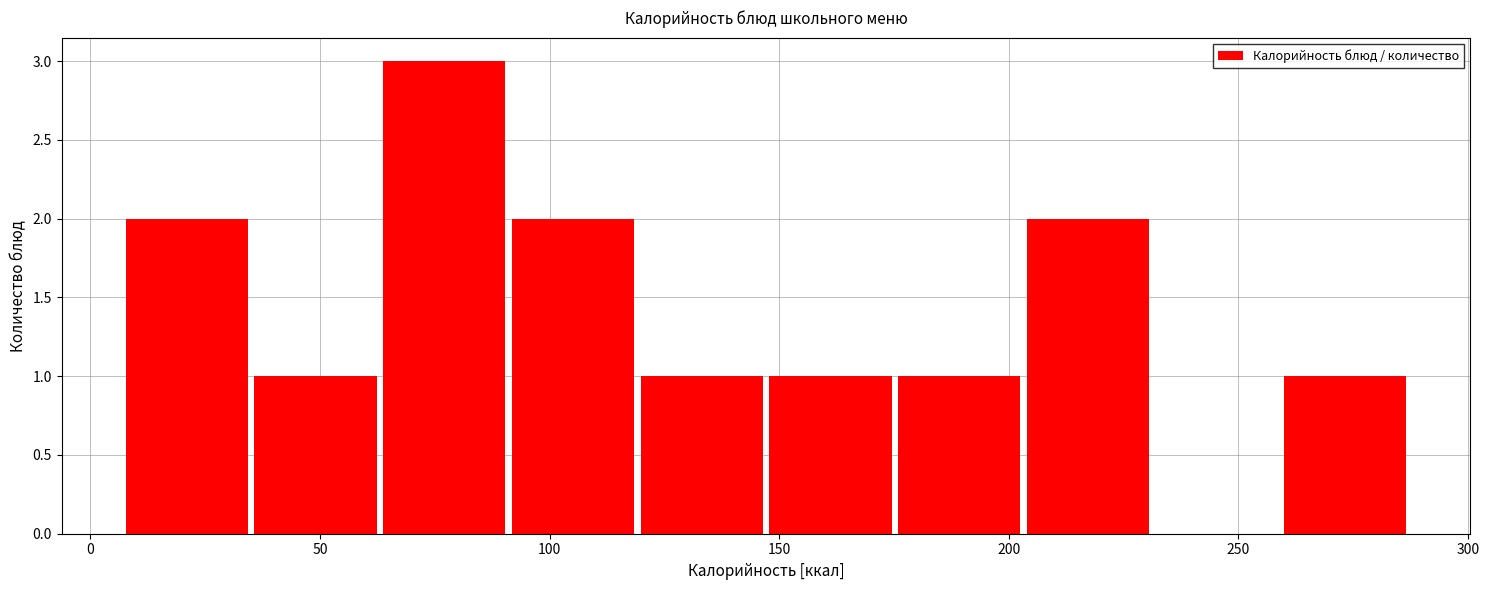

Over which range of the x-axis is the bar tallest?

65 to 90